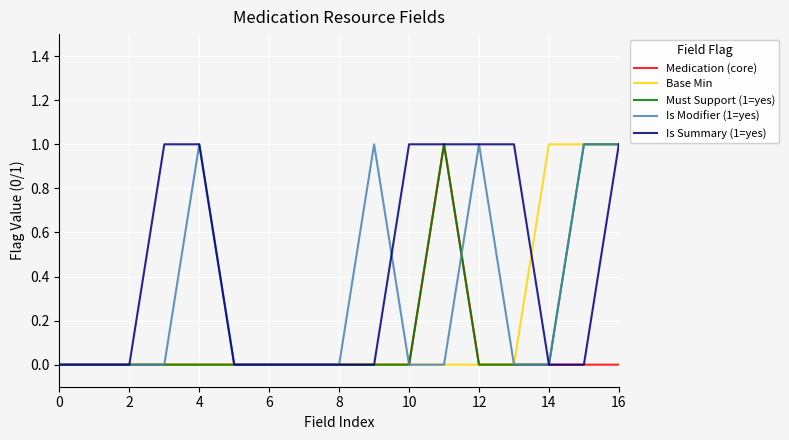

True or false: Must Support (1=yes) has more than 1 interior local peaks.

False